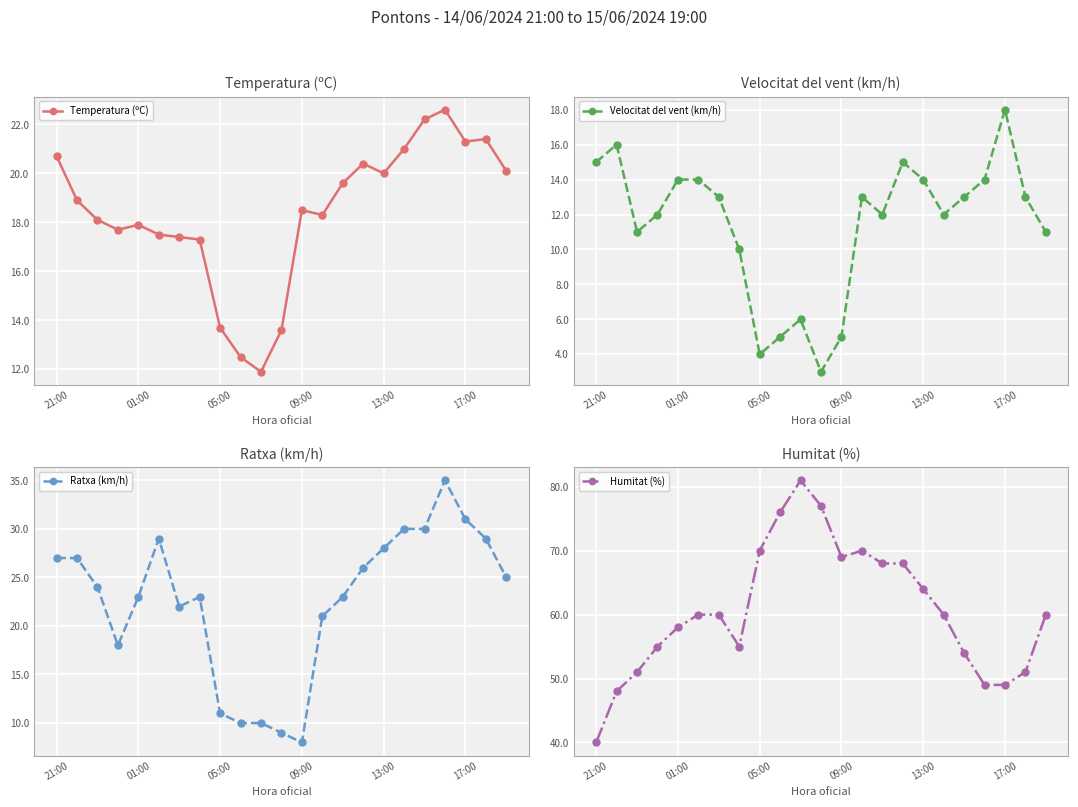

What is the highest value of the Temperatura (ºC) series?

22.6